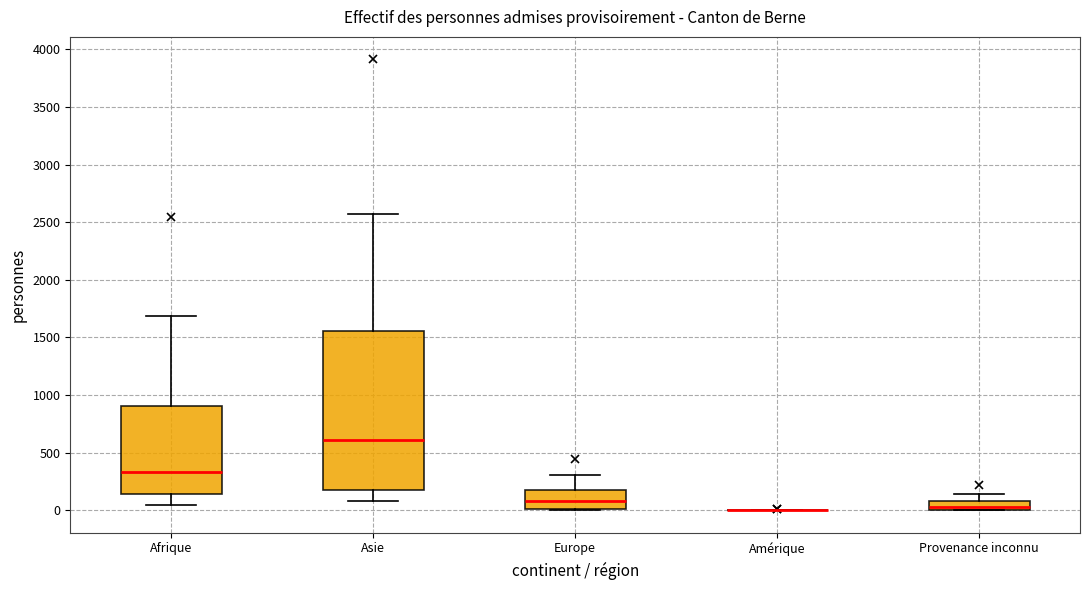

Reading left to right, transcribe this box plot: for each box, give where its median line is, the range the box spans, and where its two whiskers end, as read against the y-axis. The values are not printed on the chart, so give them approximately, as read against the axis.

Afrique: median 350, box 150 to 900, whiskers 50 to 1700
Asie: median 600, box 200 to 1550, whiskers 100 to 2550
Europe: median 100, box 0 to 150, whiskers 0 to 300
Amérique: box collapsed to a line at 0, whiskers 0 to 0
Provenance inconnu: median 50, box 0 to 100, whiskers 0 to 150